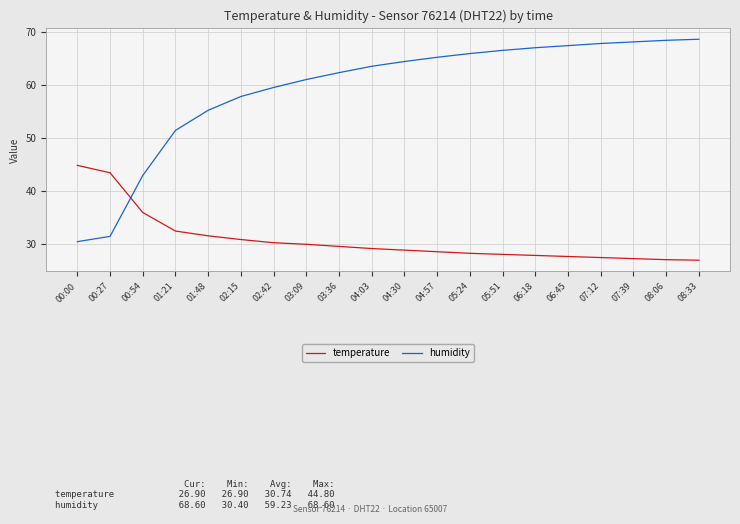

Count the number of data series in this chart.

2